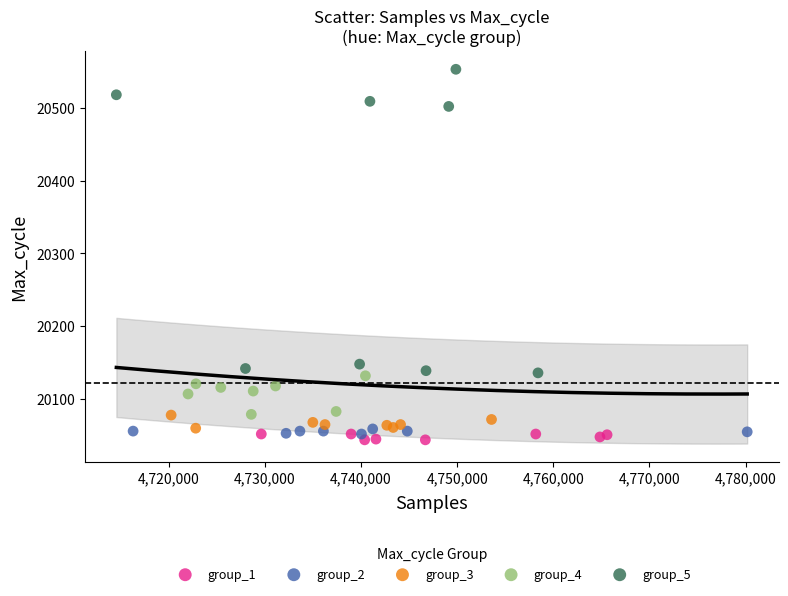

Which series reaches the minimum Y coordinate?

group_1